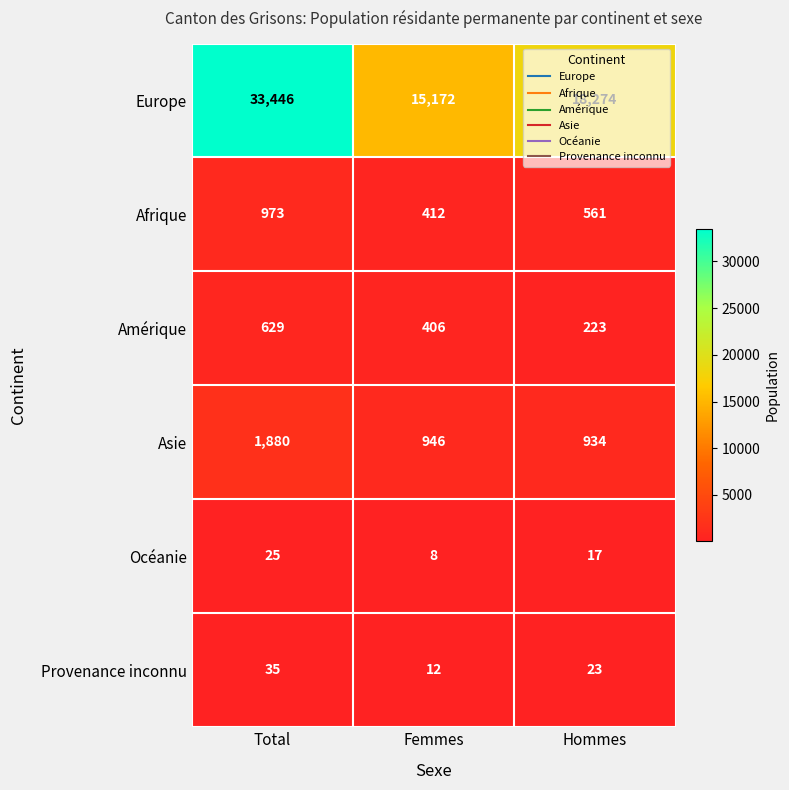

List the series in order of their peak value, highest first.

Europe, Asie, Afrique, Amérique, Provenance inconnu, Océanie